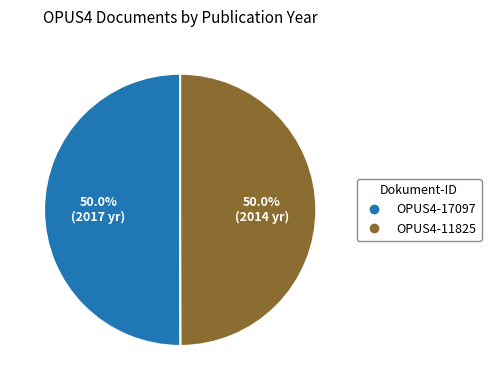

To the nearest percent, what is the combined percentage of OPUS4-11825 and OPUS4-17097?

100%